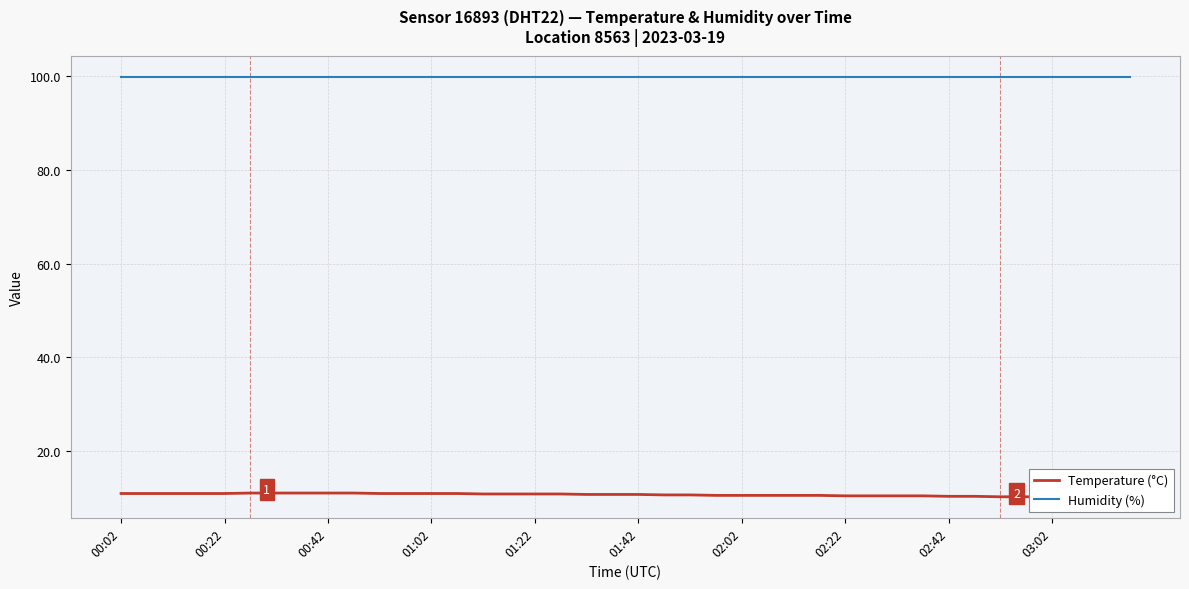

Which series has the largest total across all categories?

Humidity (%)